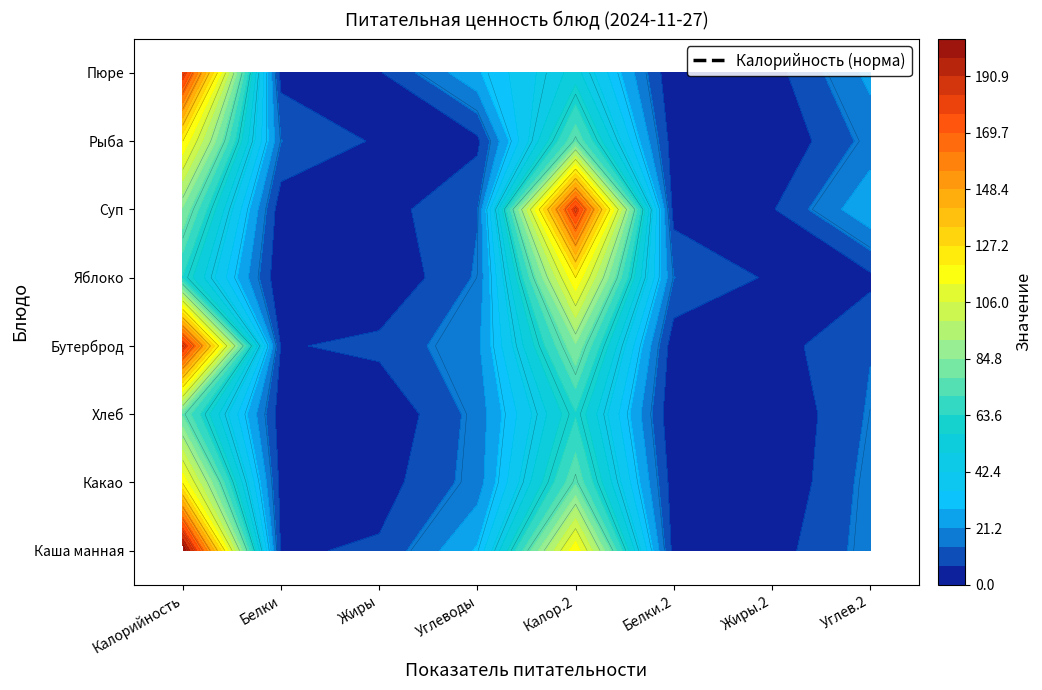

At which category does the chart reach its minimum across all series?

6